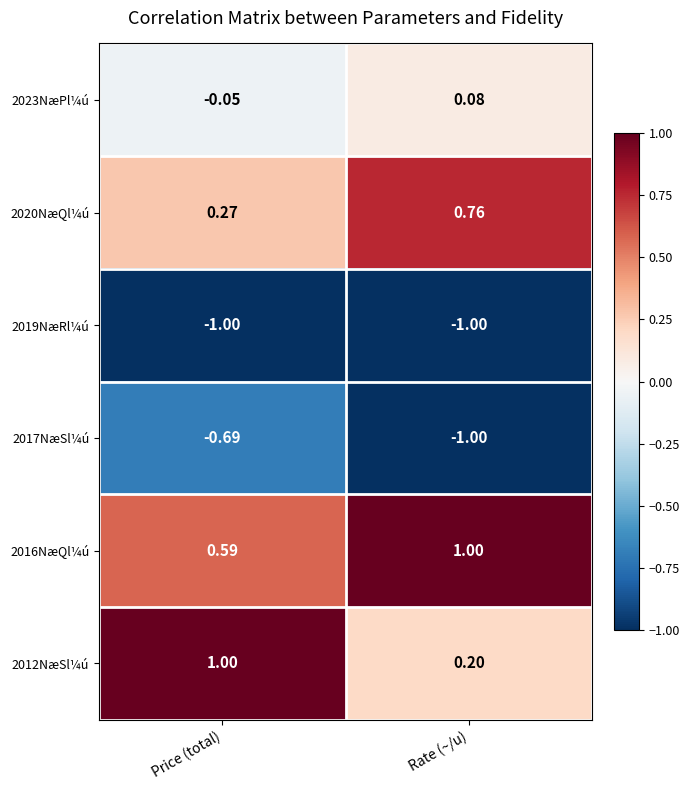

Which category has the lowest value in the 2020NæQl¼ú series?

Price (total)